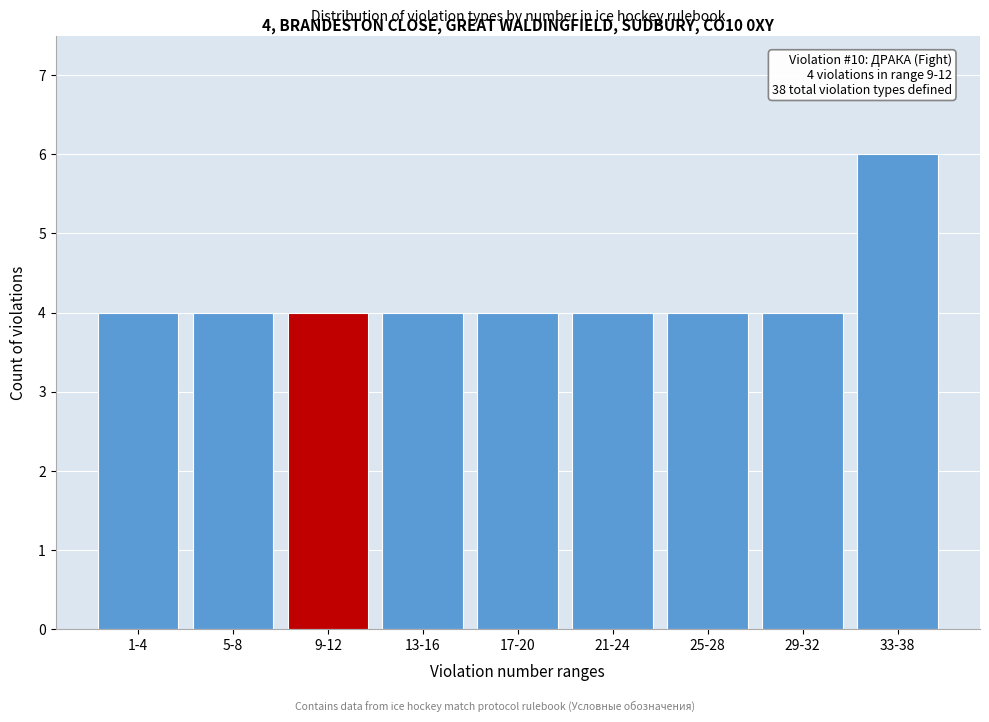

Reading left to right, what are all the values shown in this chart?

4	4	4	4	4	4	4	4	6